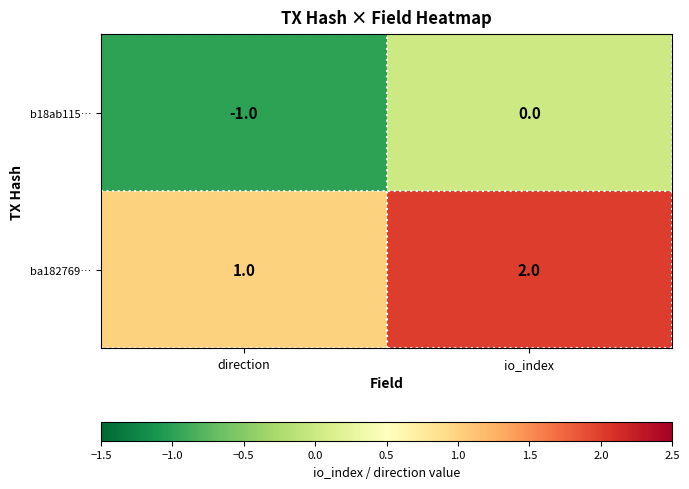

Reading right to left, transcribe all the data shown in this chart.

b18ab115…: io_index=0	direction=-1
ba182769…: io_index=2	direction=1